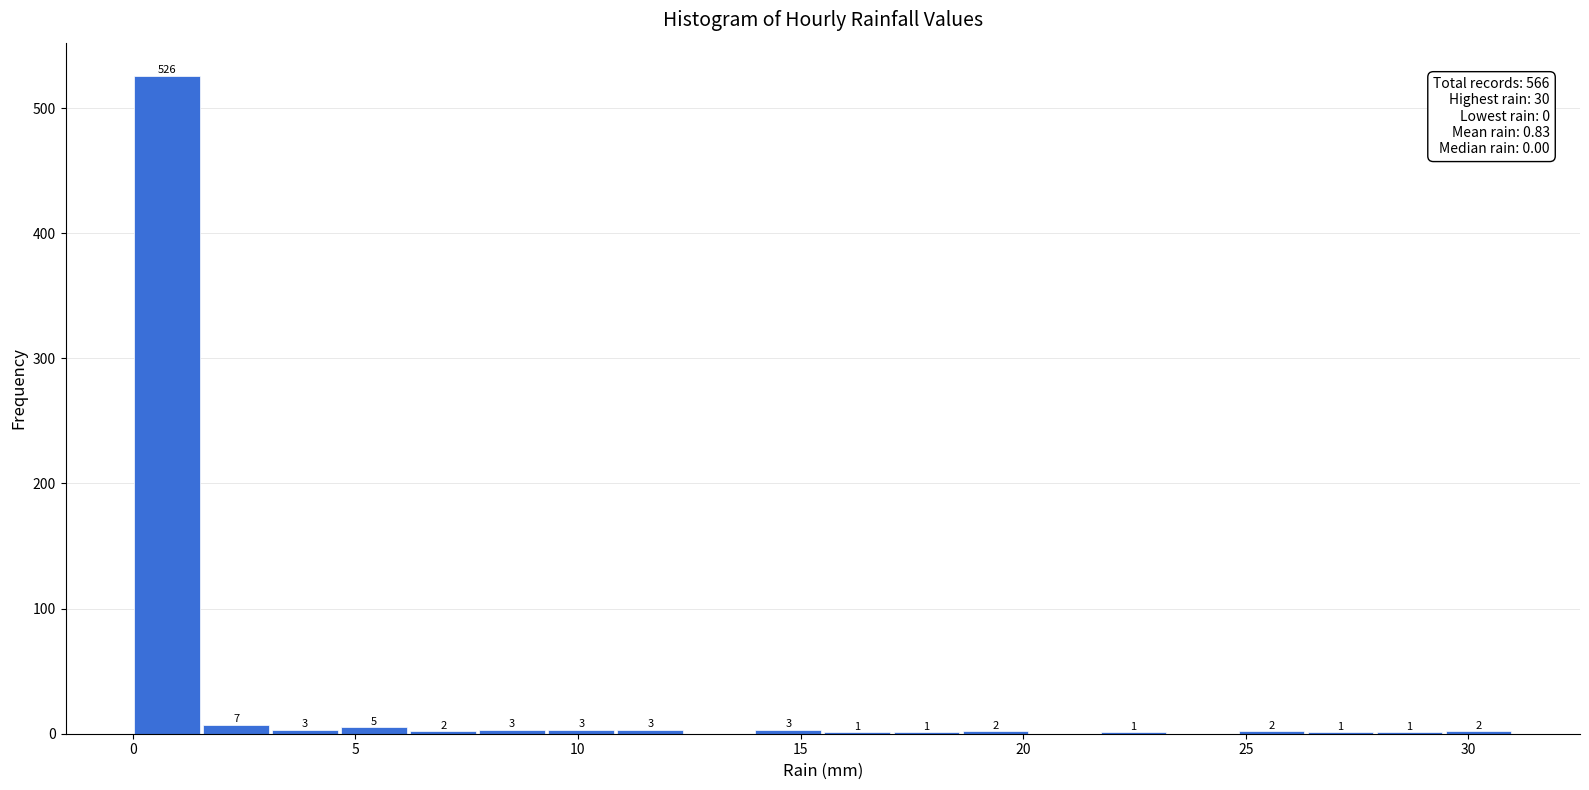

Around what value on the x-axis is the tallest bar? Give the approximate position of its centre, as read against the axis.

1.0